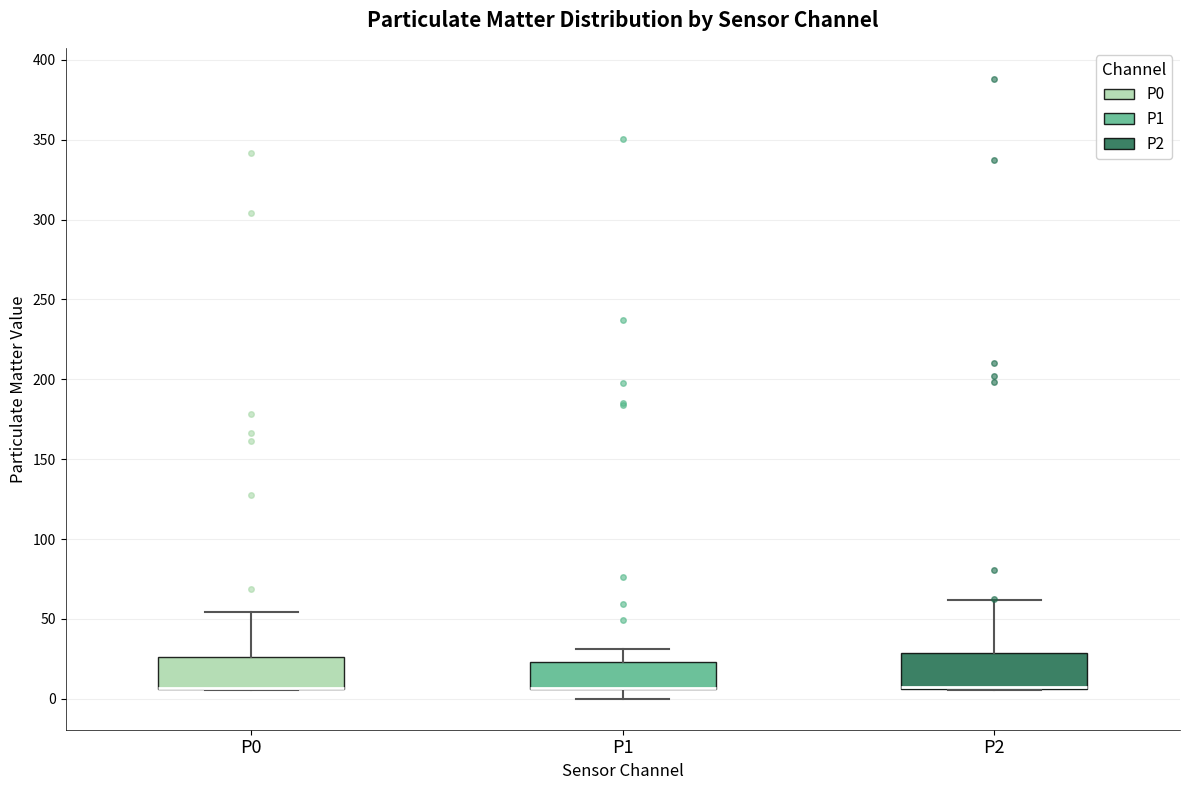

Reading left to right, read every box against the y-axis: the position of its median line, the range the box covers, and the ends of its whiskers. The values are not printed on the chart, so give them approximately, as read against the axis.

P0: median 5 (drawn on the box's lower edge), box 5 to 25, whiskers 5 to 55
P1: median 5 (drawn on the box's lower edge), box 5 to 25, whiskers 0 to 30
P2: median 5 (drawn on the box's lower edge), box 5 to 30, whiskers 5 to 60